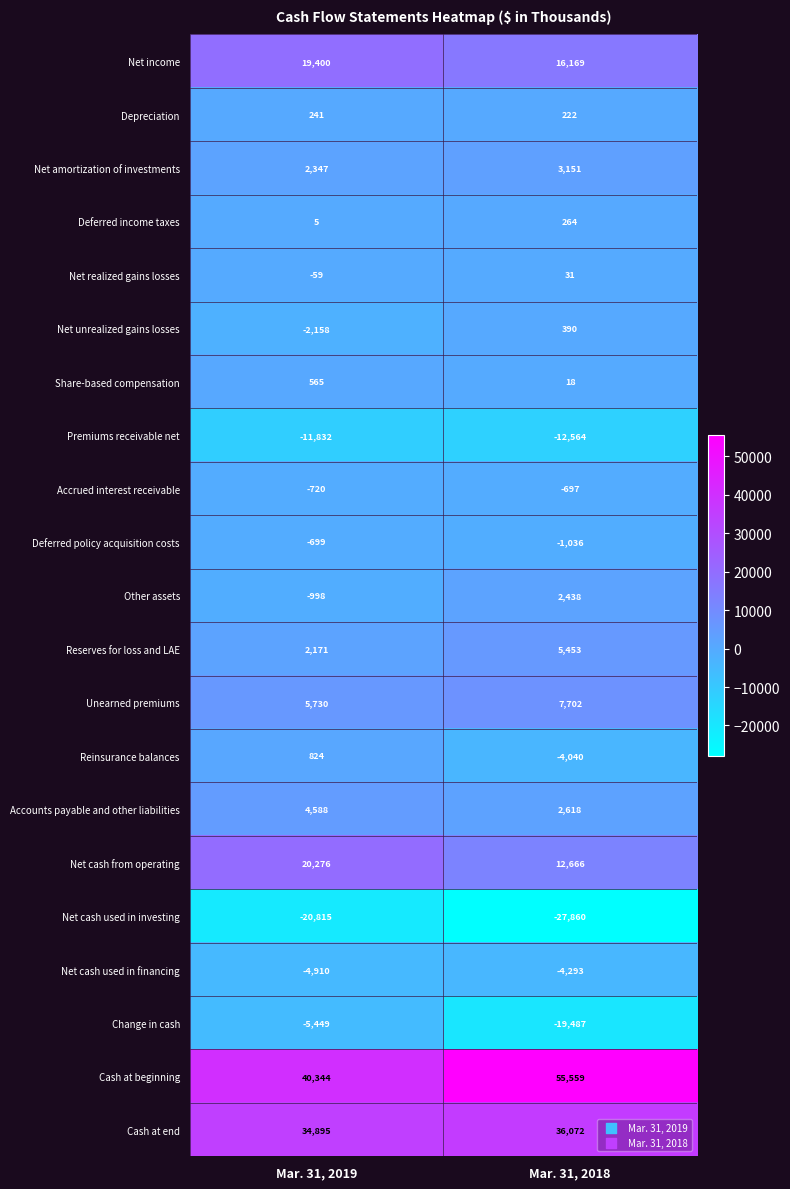

What is the spread (max minus min) of values at Mar. 31, 2019?

61159